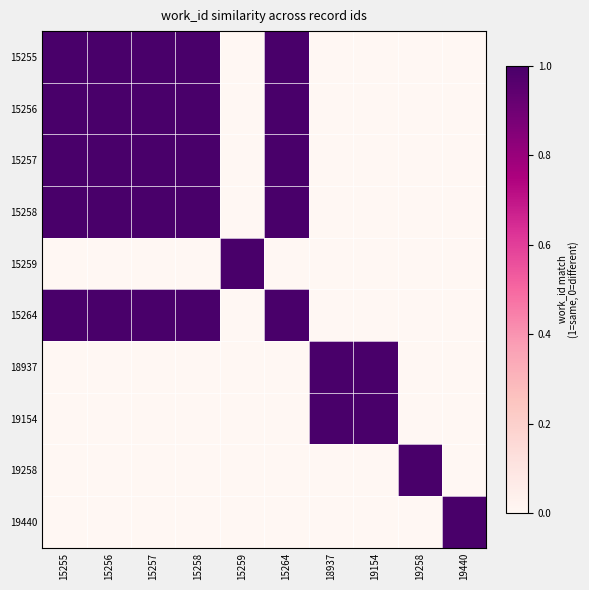

Count the number of categories in the chart.

10